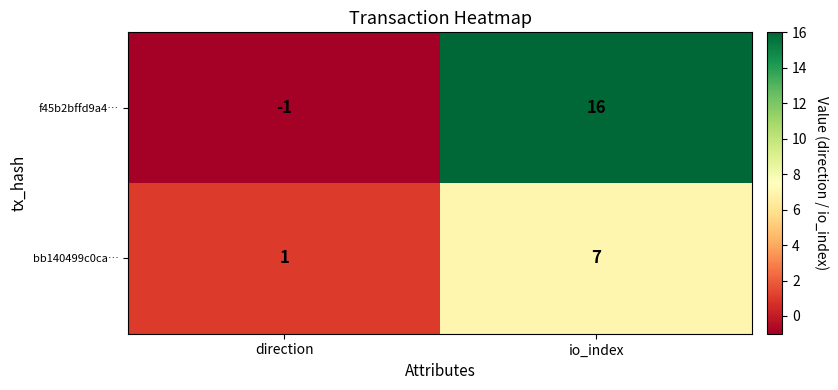

True or false: bb140499c0ca… has a value of 1 at direction.

True